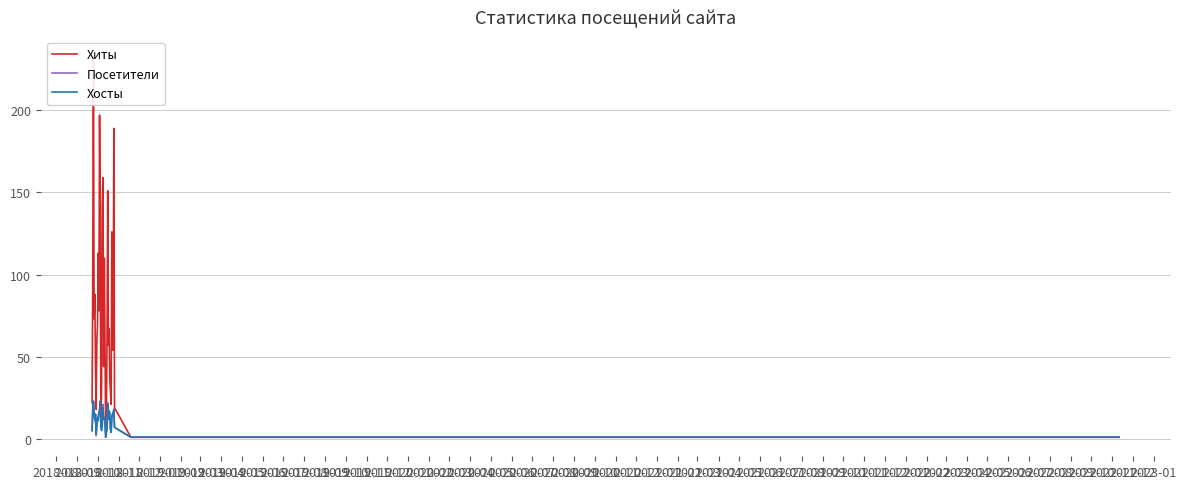

How many lines are shown in the chart?

3